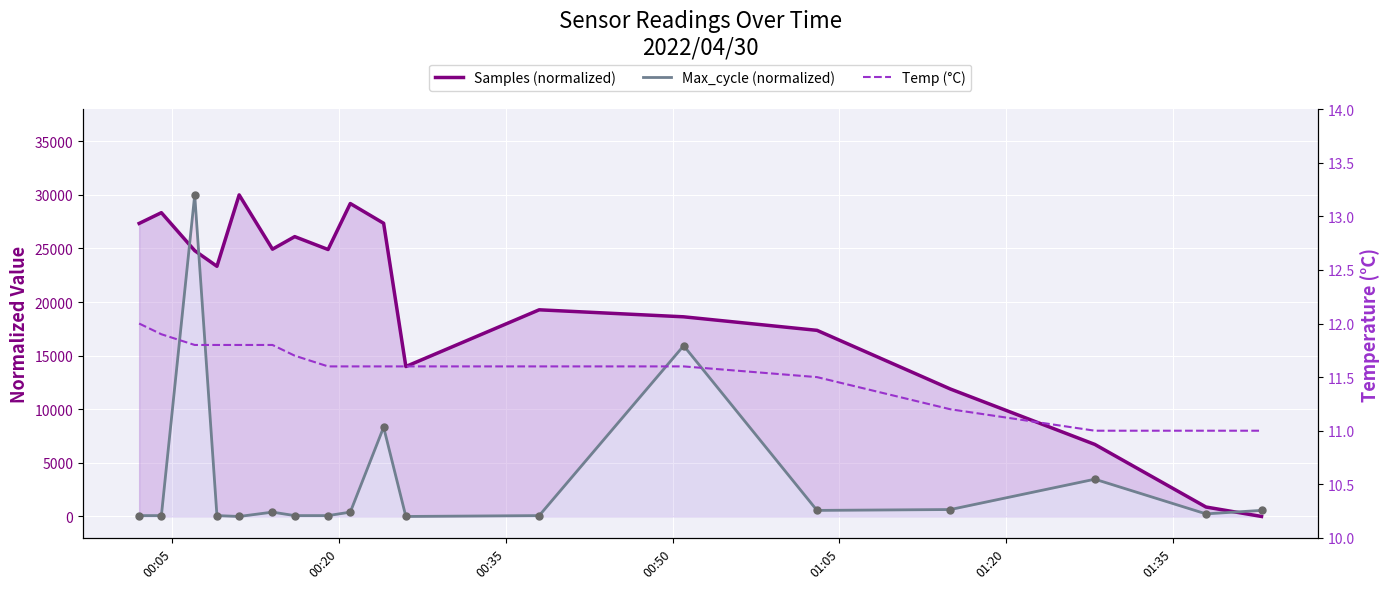

Which series has the largest Y range (max minus min)?

Samples (normalized)